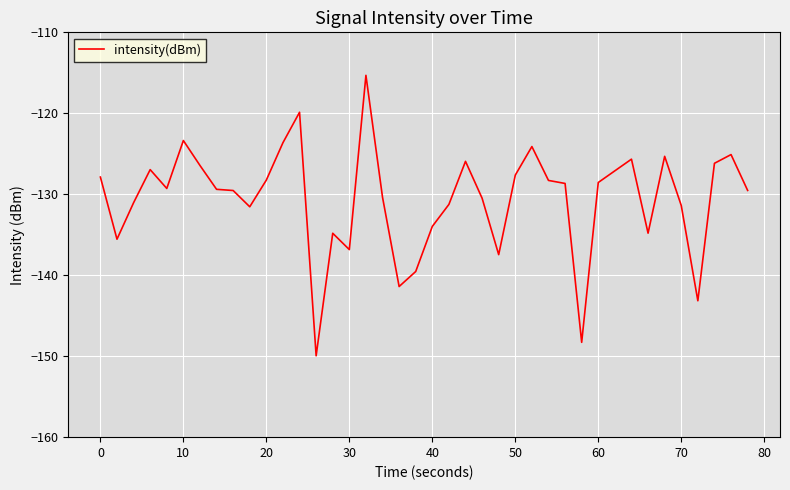

What is the difference between the maximum and minimum values?

34.6